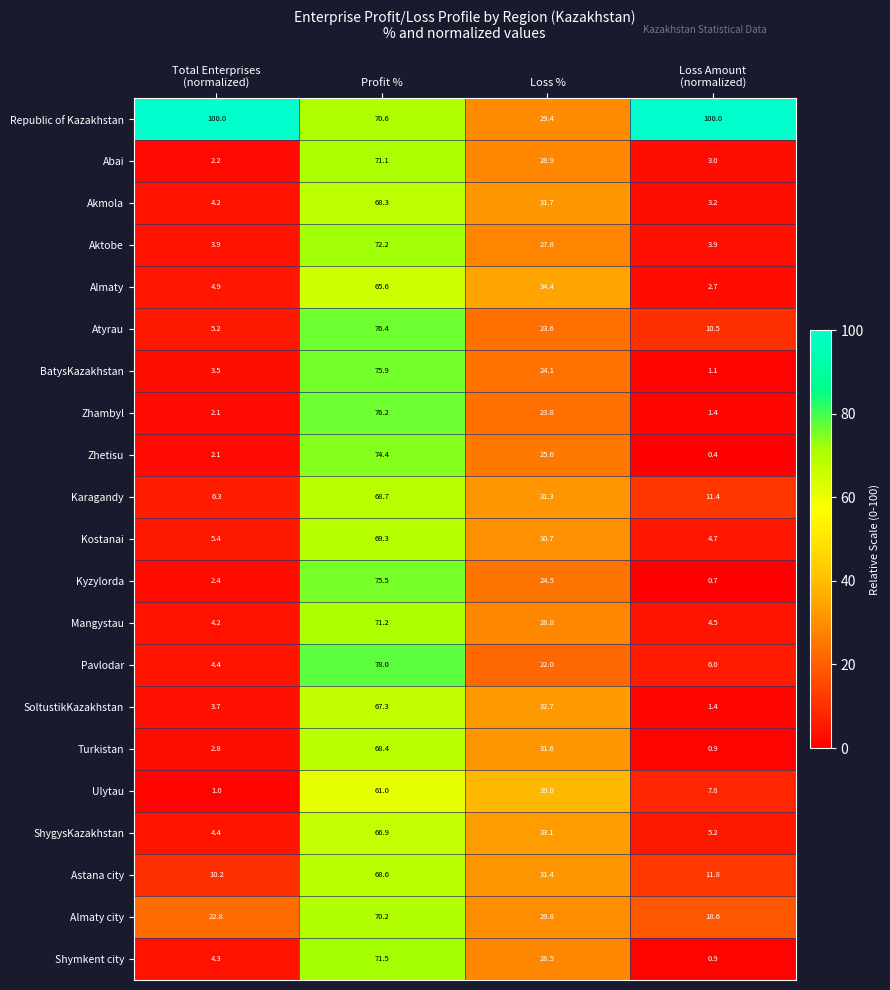

What is the spread (max minus min) of values at Total Enterprises
(normalized)?

99.0